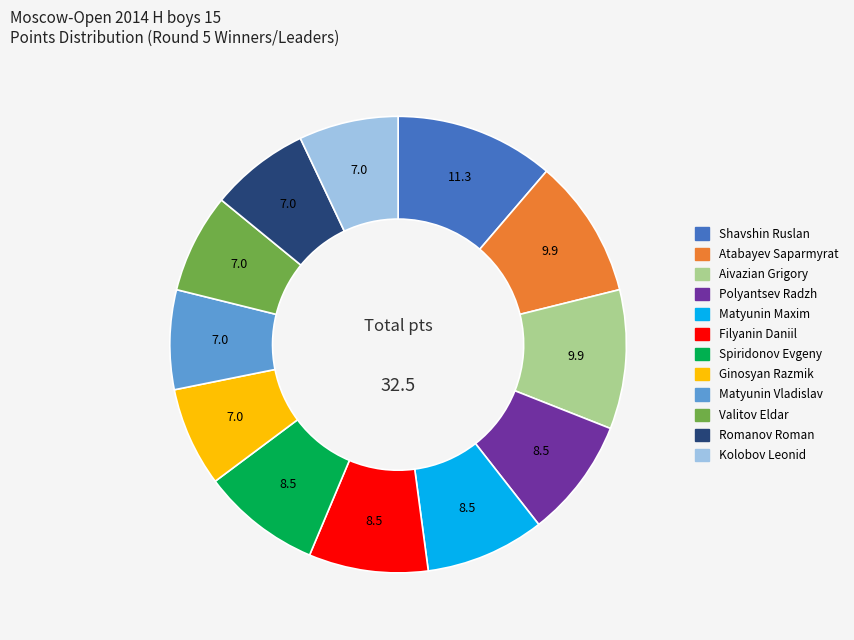

Is there any slice that represents more than half of the pie?

No